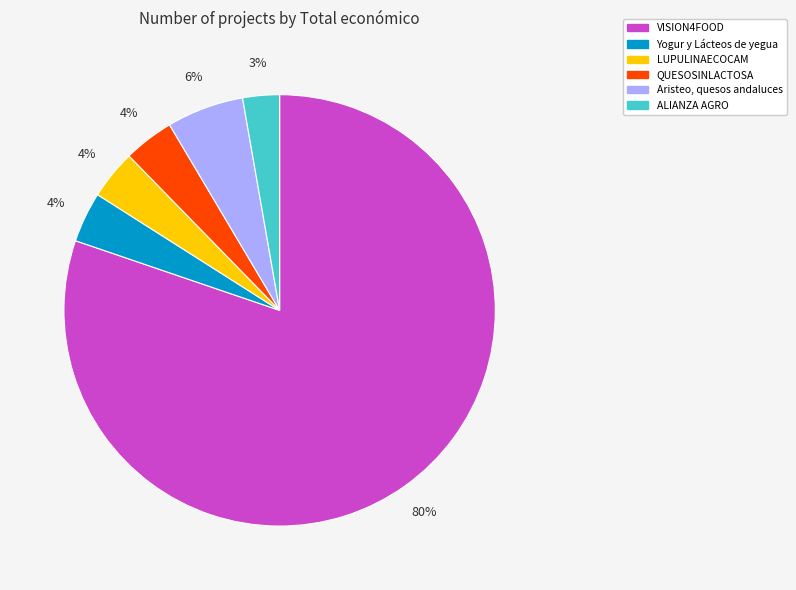

To the nearest percent, what portion does ALIANZA AGRO represent?

3%